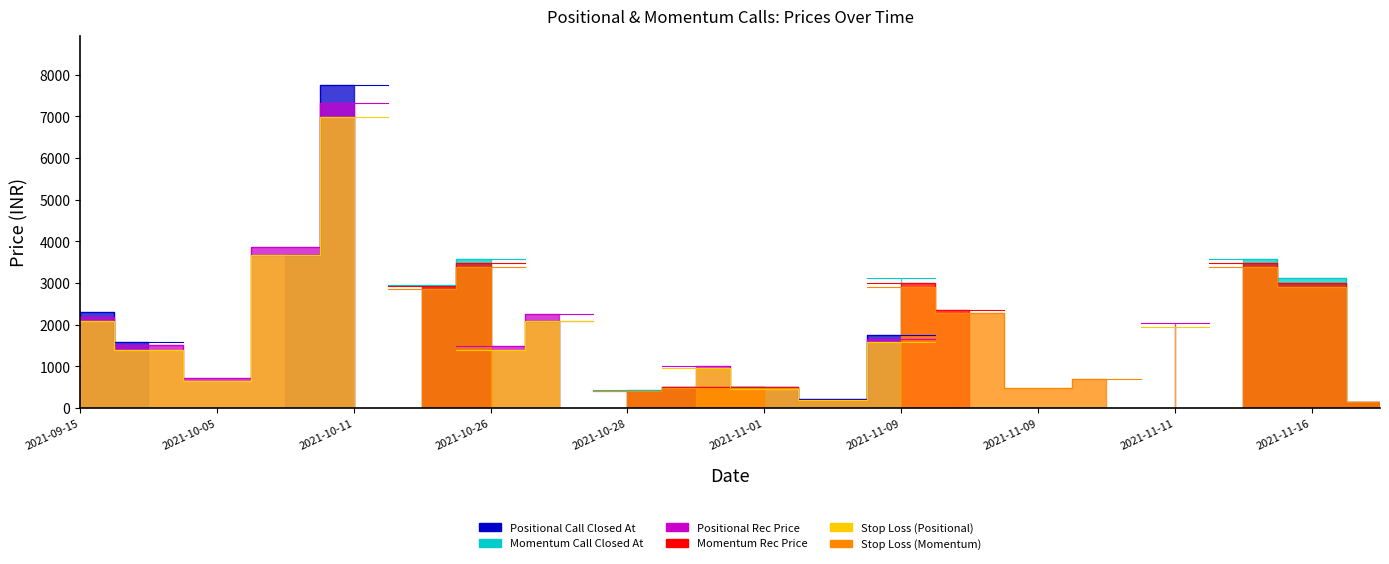

The Stop Loss (Positional) series shows 0.0 at 2021-10-28. True or false?

True